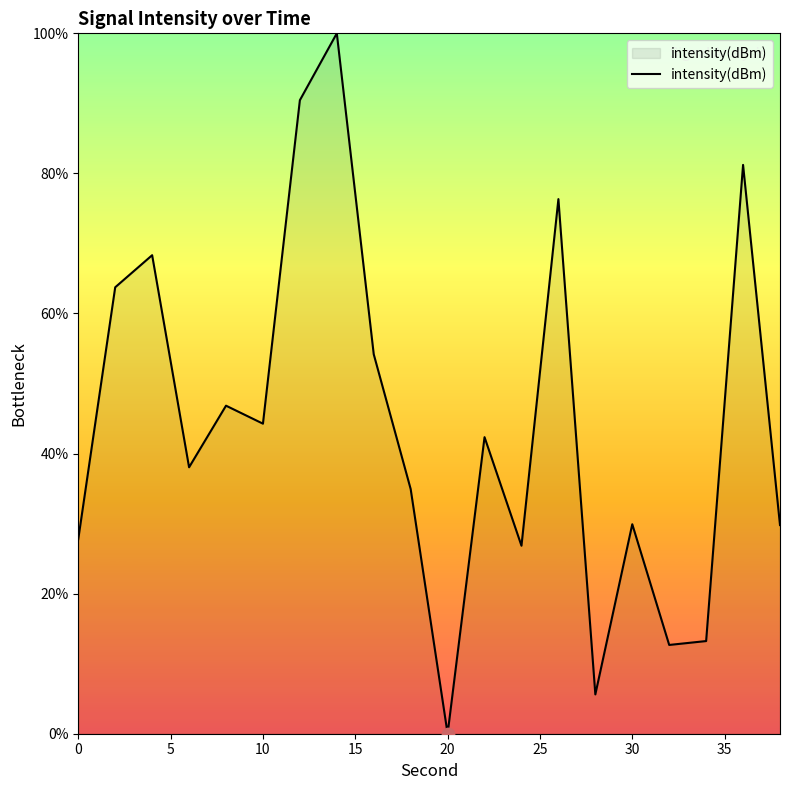

What is the greatest value displayed?

100.0